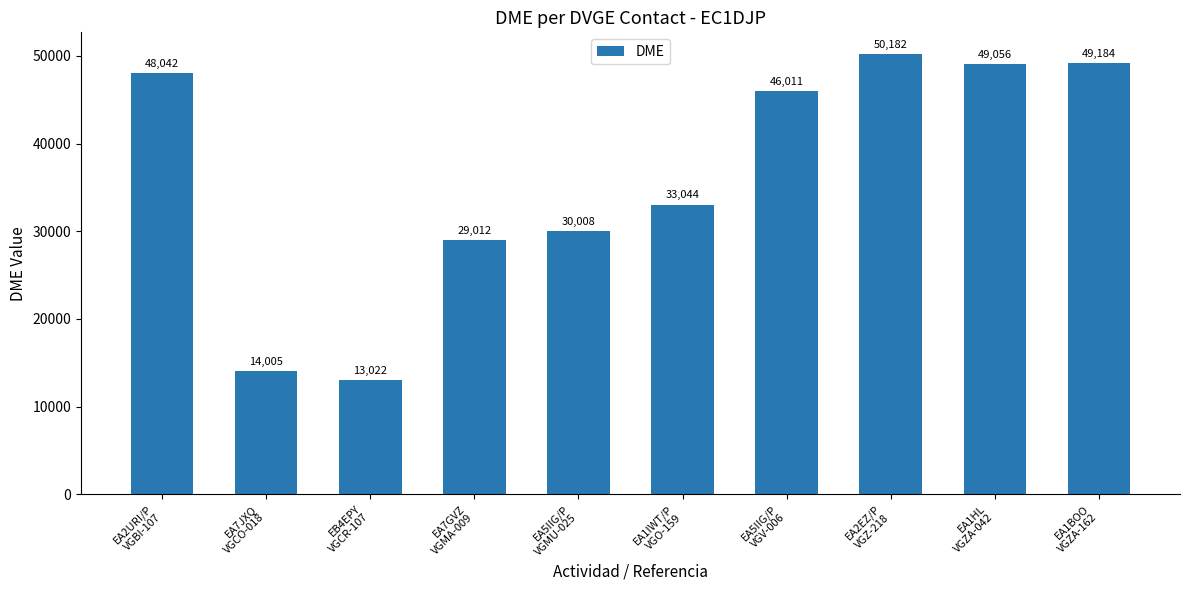

Where is the data nearest to the value 31602?

EA1IWT/P
VGO-159